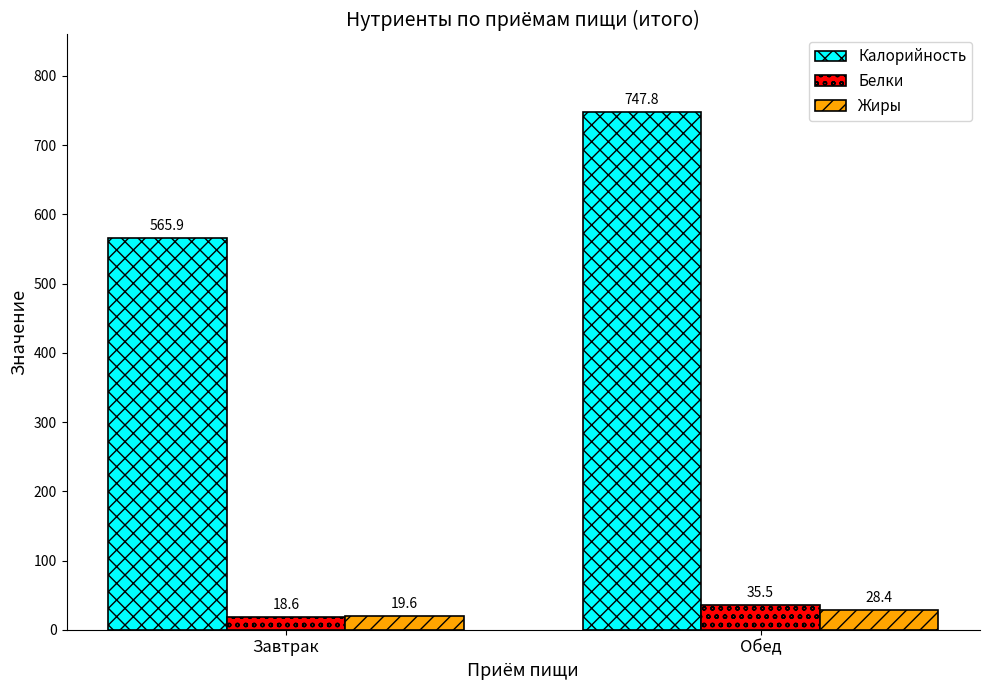

What is the label of the 2nd bar from the right?

Завтрак